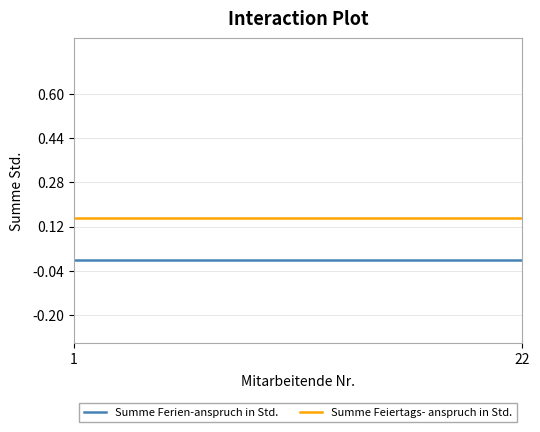

Which series has the largest total across all categories?

Summe Feiertags- anspruch in Std.